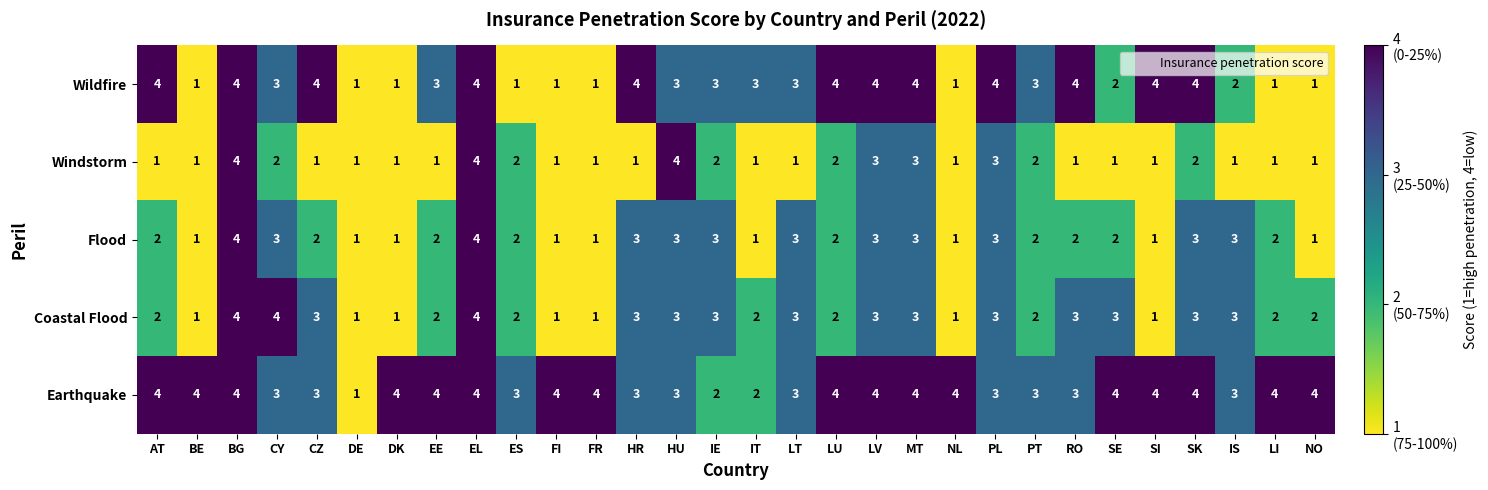

At how many categories does at least one series exceed 2?

29